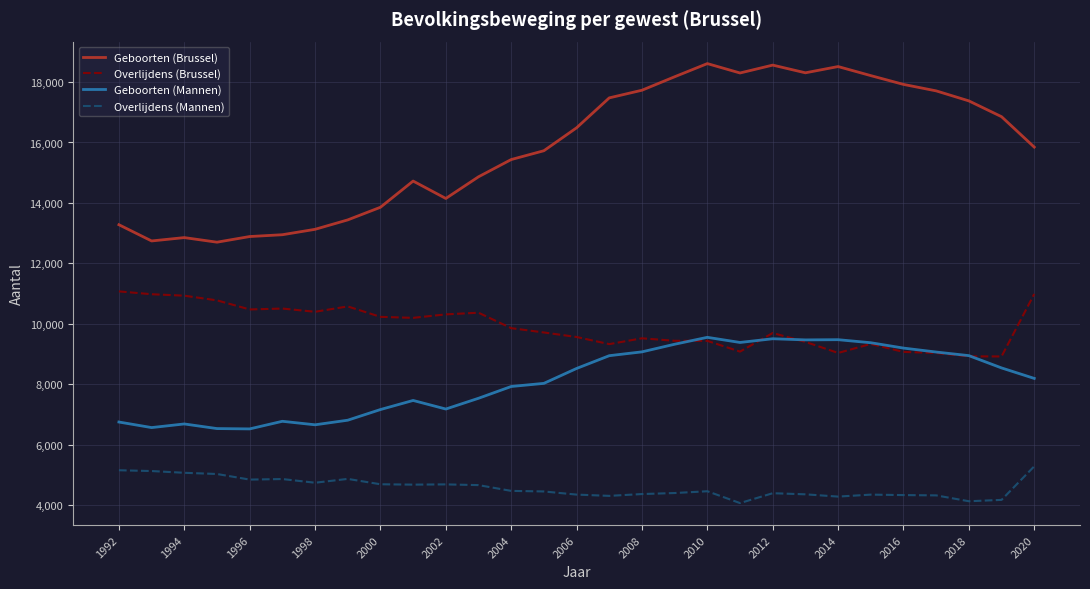

True or false: Geboorten (Brussel) and Overlijdens (Mannen) cross at least once.

False